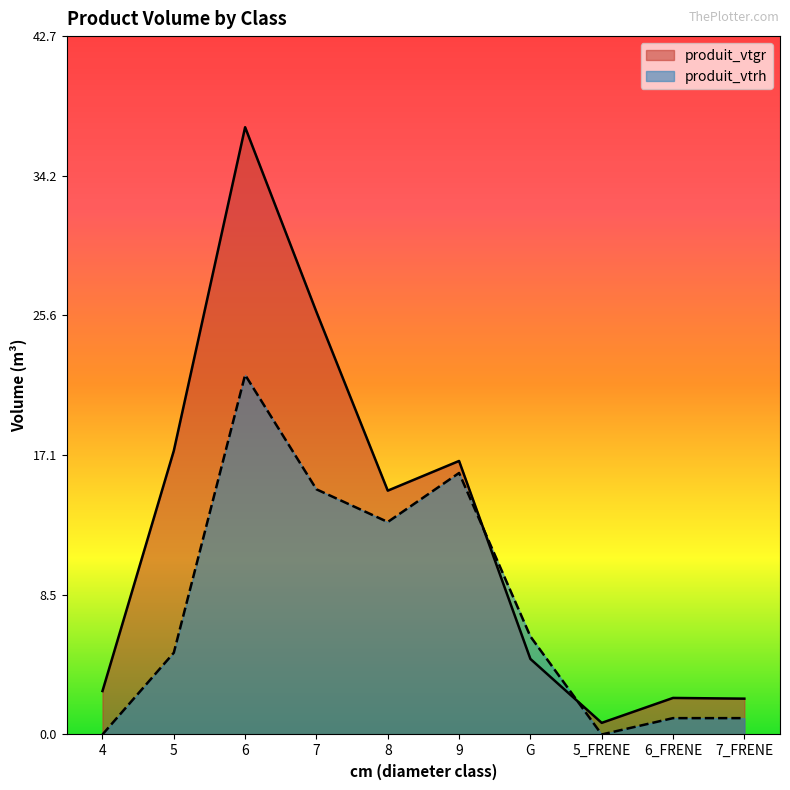

How many data points in produit_vtrh are above 6?

4